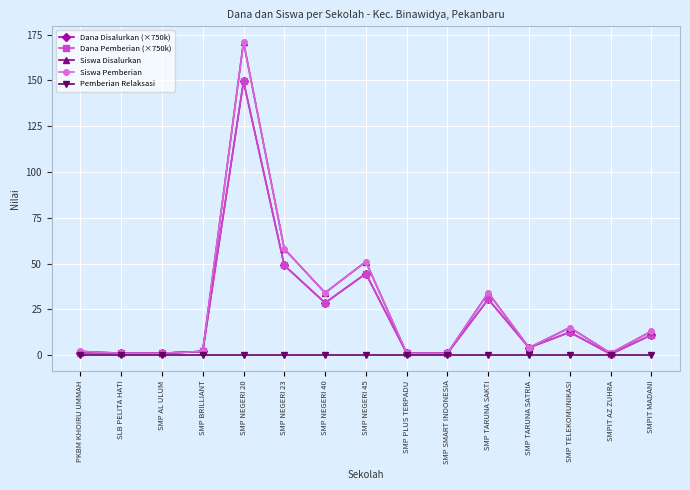

At which category is the sum across all series the highest?

SMP NEGERI 20